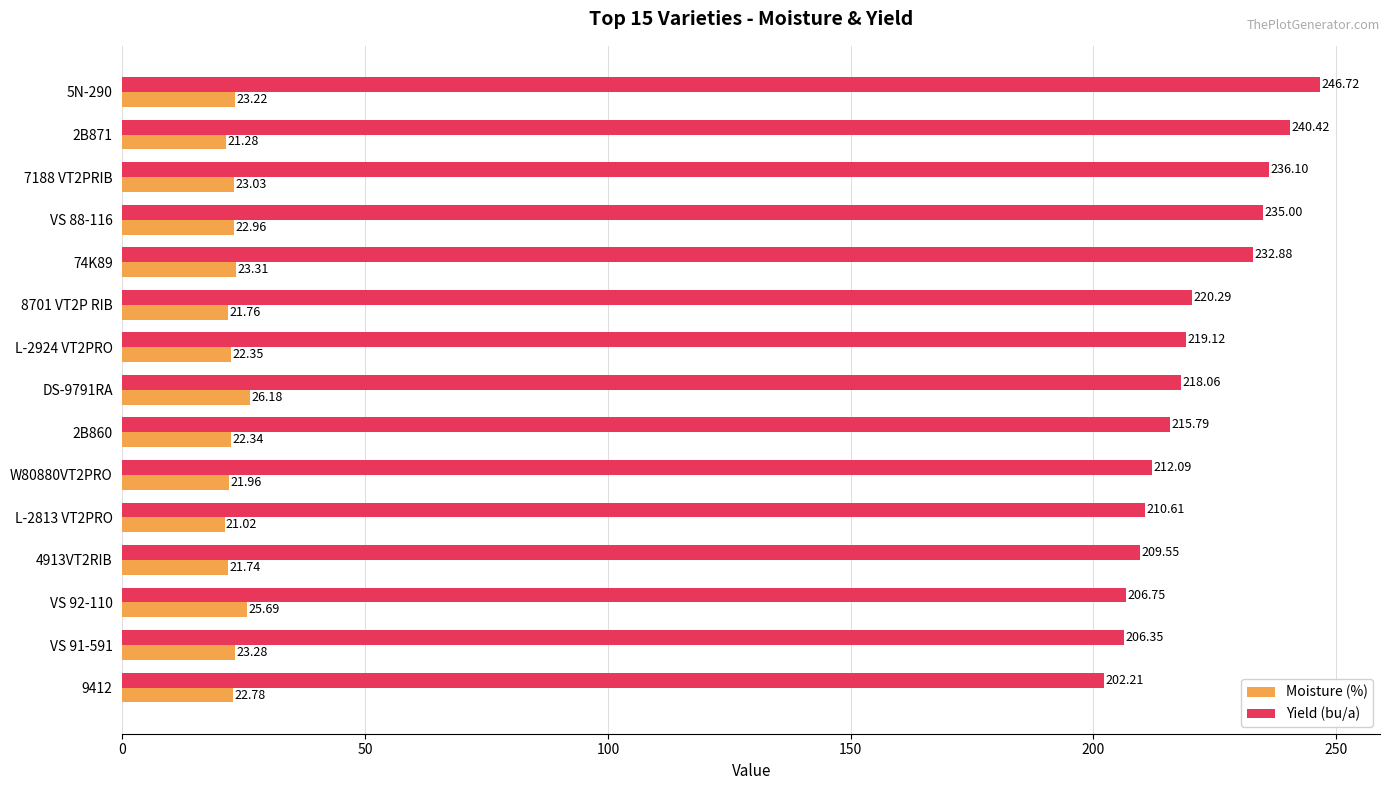

Which series has the largest total across all categories?

Yield (bu/a)